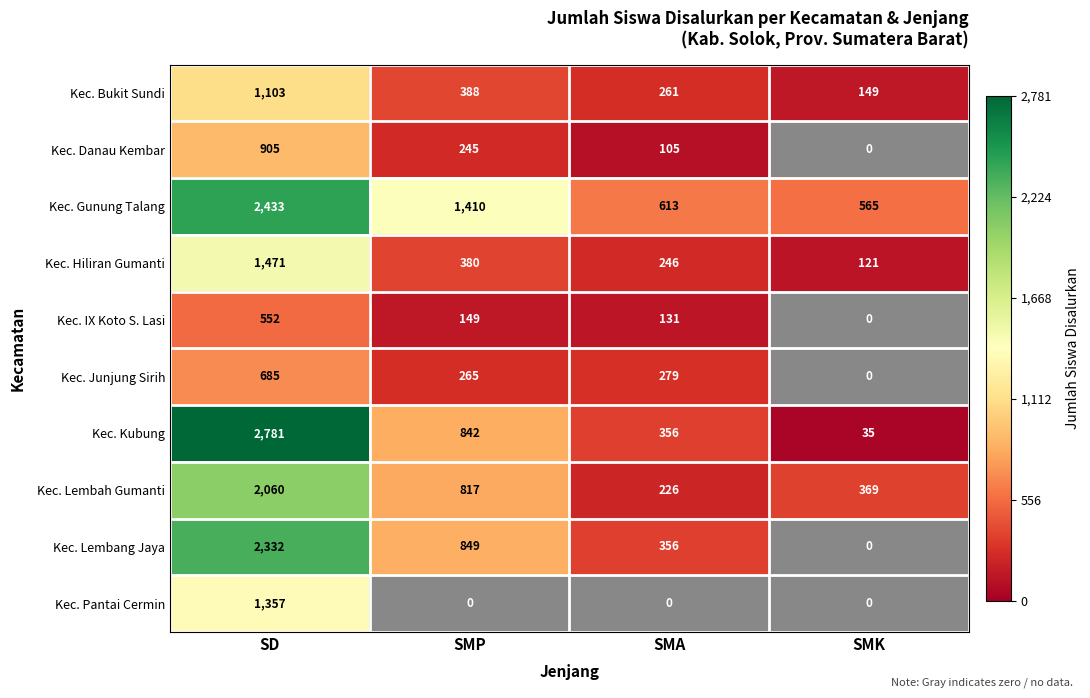

List the labels in order of Kec. Lembah Gumanti value, largest first.

SD, SMP, SMK, SMA